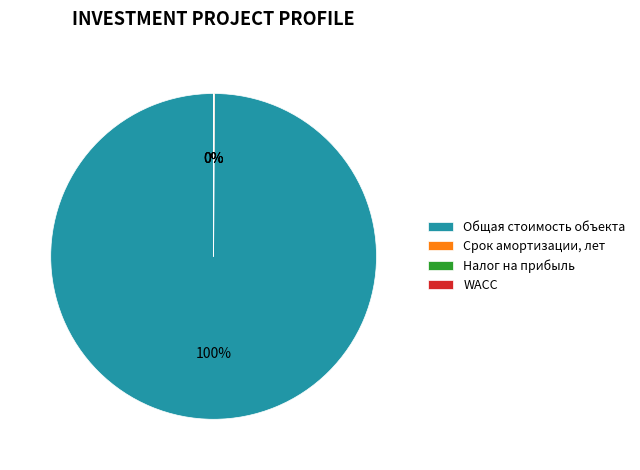

What is the majority slice?

Общая стоимость объекта